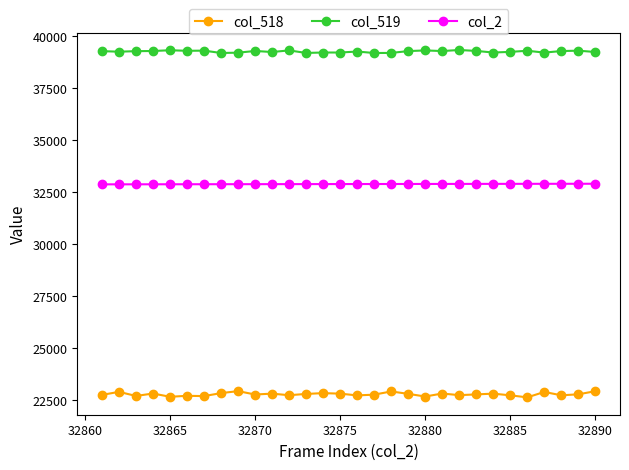

What is the greatest value displayed?

39328